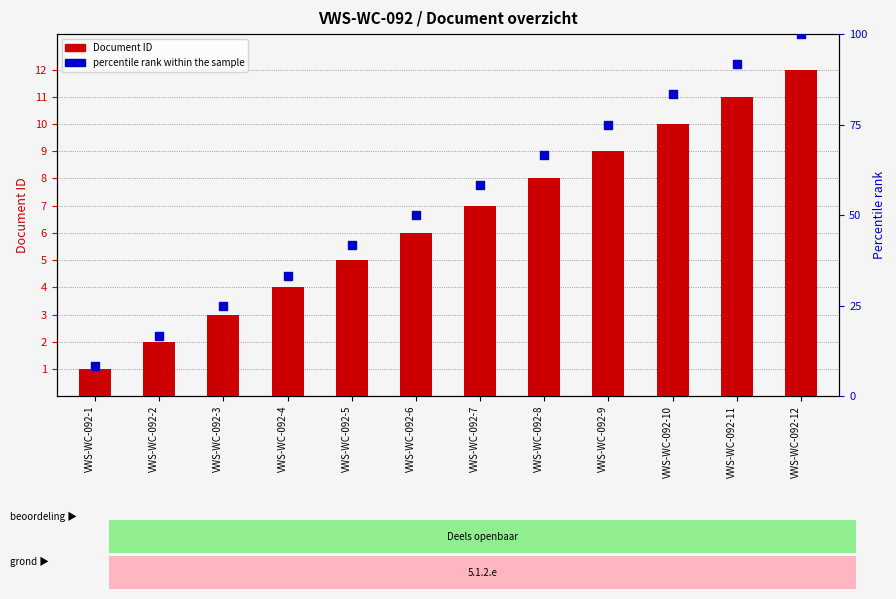

Is the value of percentile rank within the sample at VWS-WC-092-3 greater than the value of Document ID at VWS-WC-092-12?

Yes